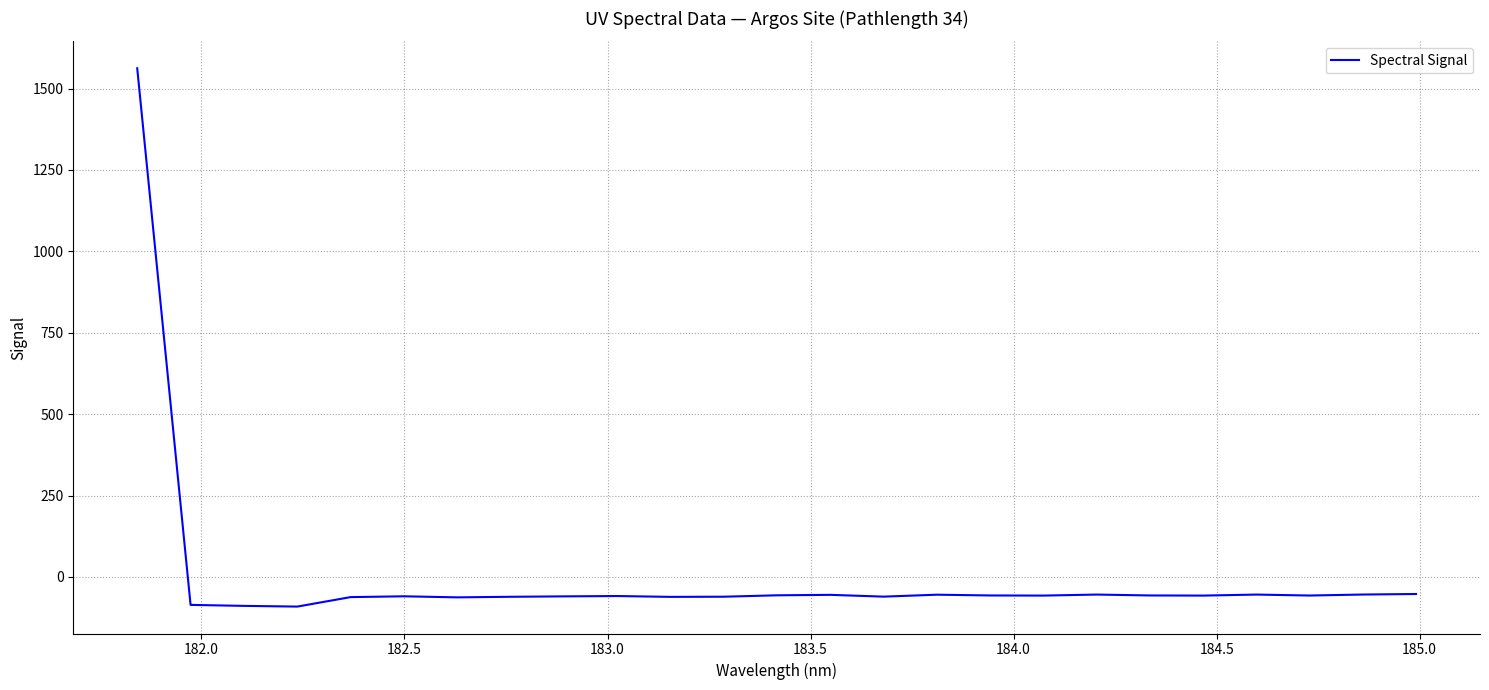

What is the difference between the maximum and minimum values?

1653.4